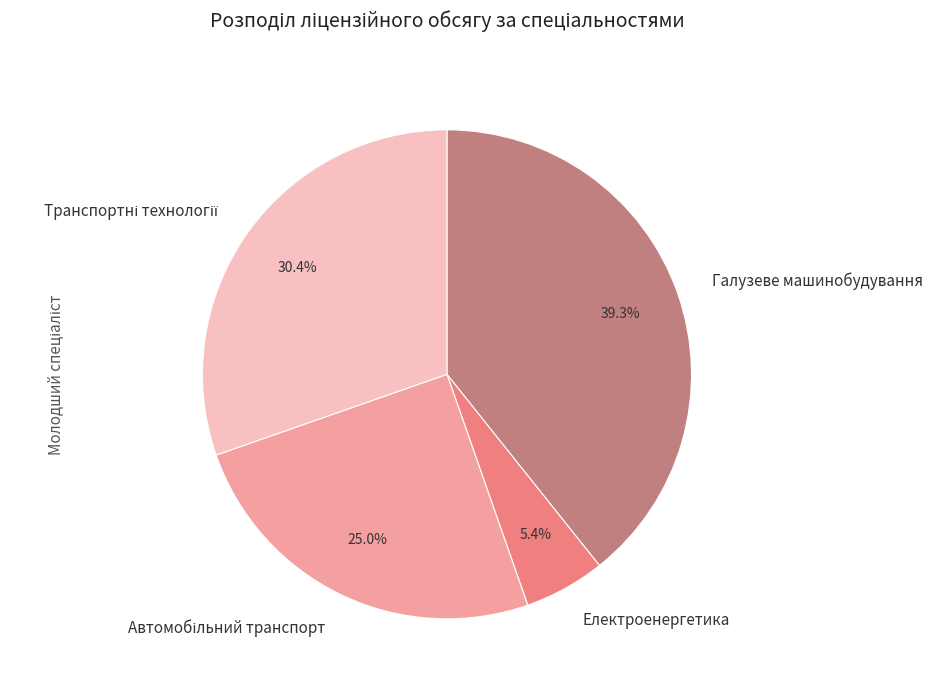

Is there any slice that represents more than half of the pie?

No